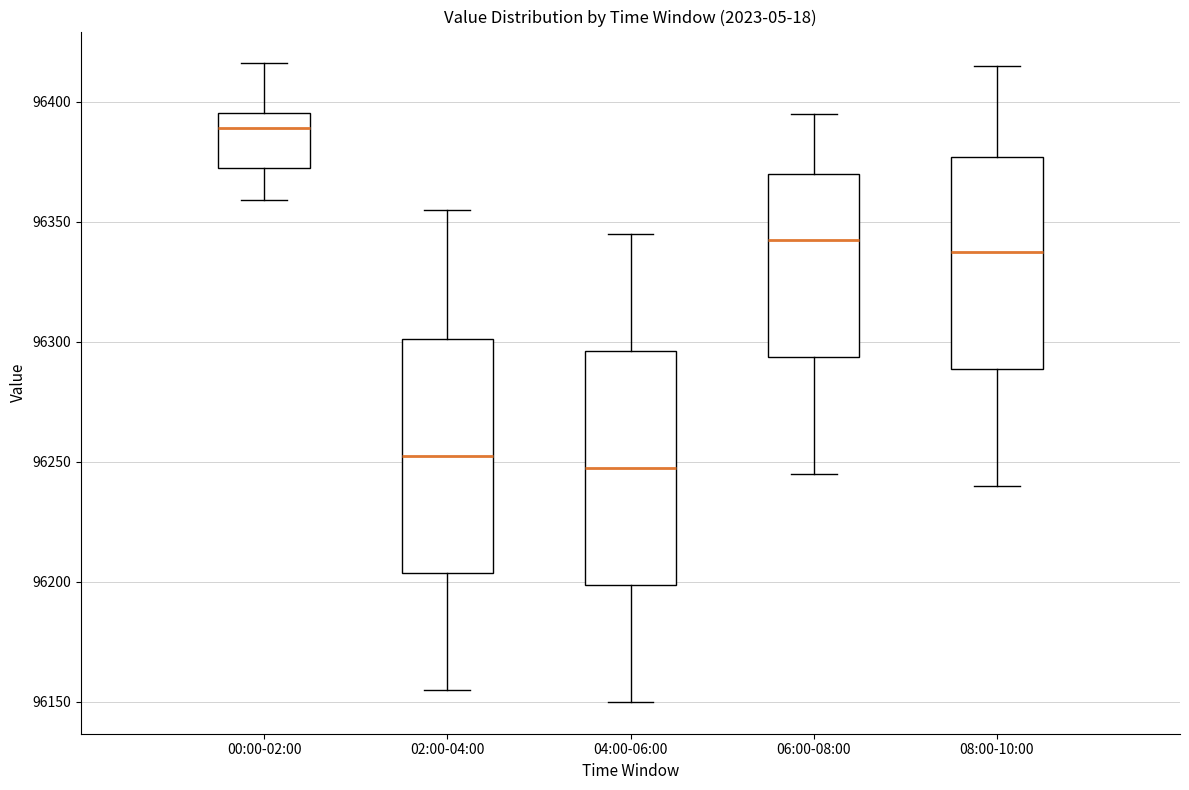

Which box's median line is the lowest?

04:00-06:00